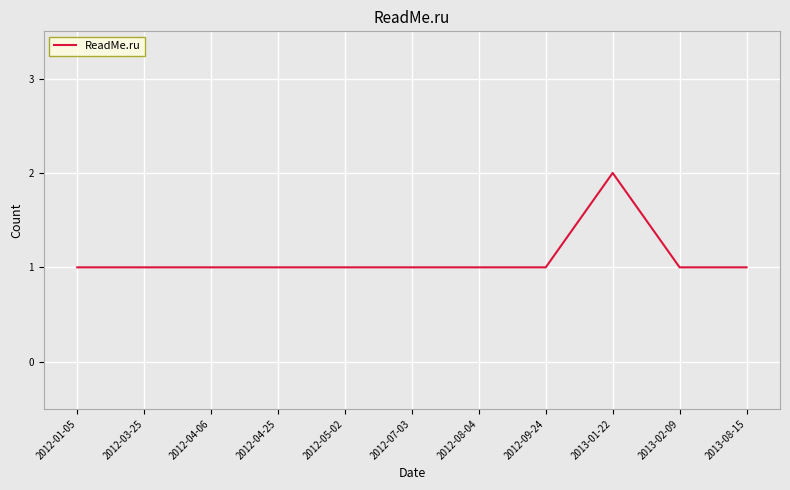

What is the difference between the maximum and second lowest values?

1